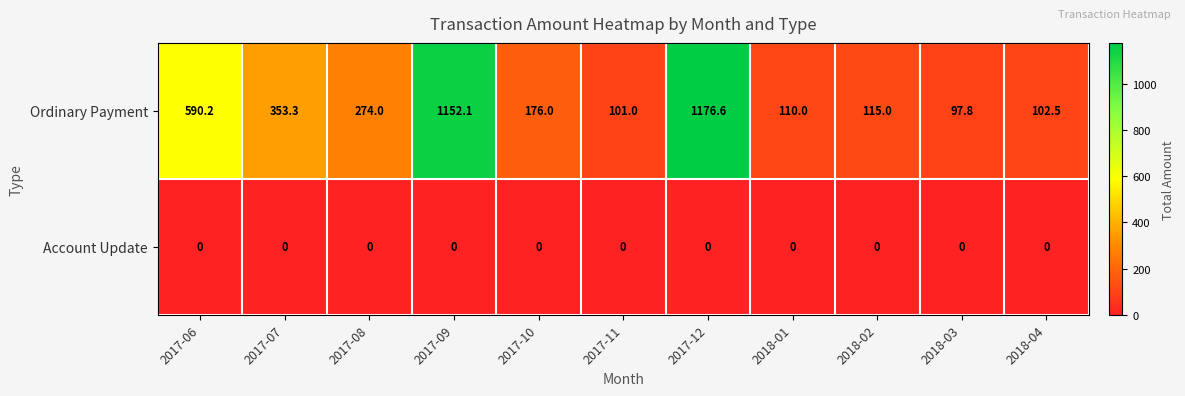

What is the average value of the Ordinary Payment series?

386.2